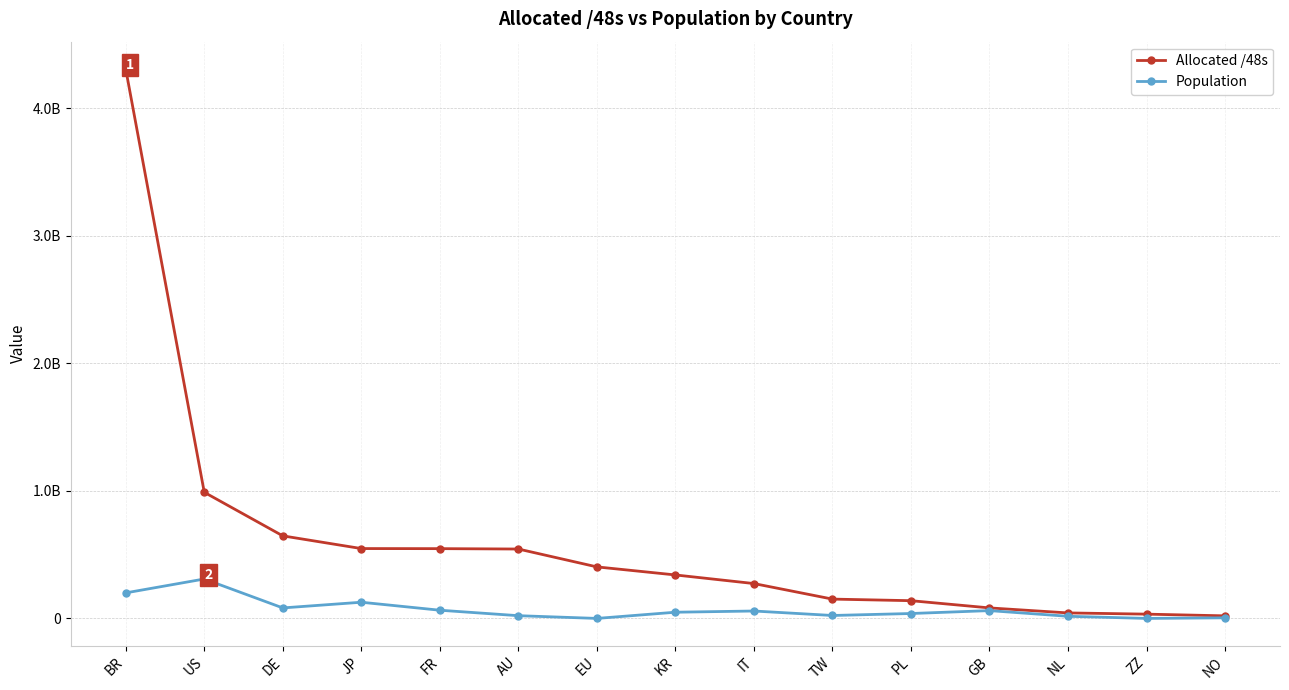

What are all the series names shown in the legend?

Allocated /48s, Population